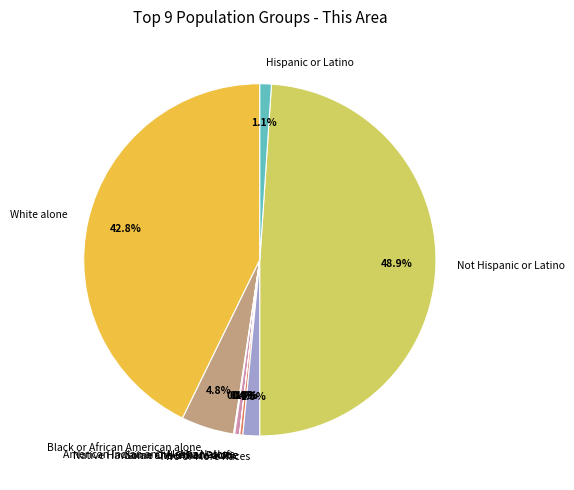

What is the ratio of the value at Asian alone to the value at Two or More Races?

0.3